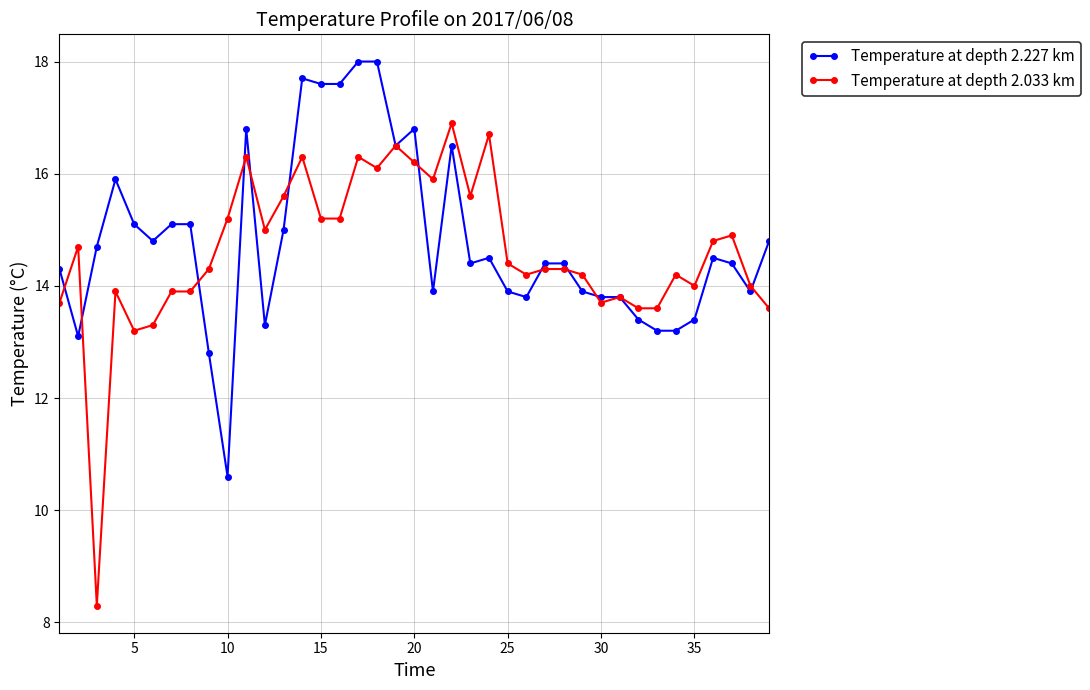

Rank the series by their maximum value, from lowest to highest.

Temperature at depth 2.033 km, Temperature at depth 2.227 km